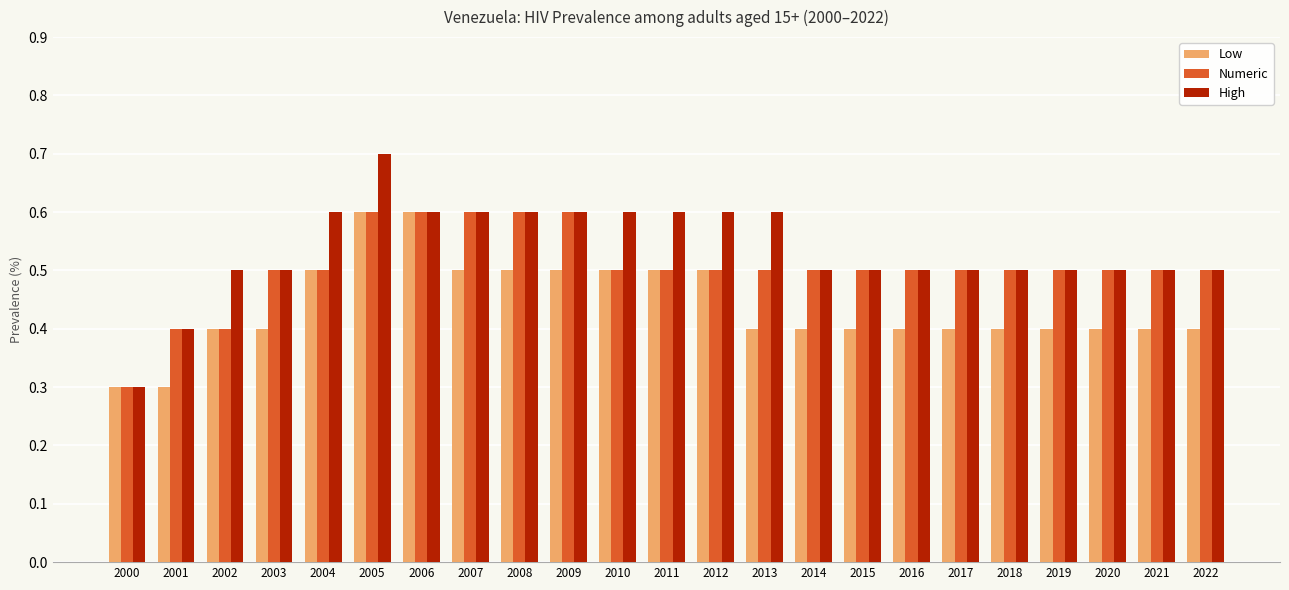

Read the High value at 2008.

0.6